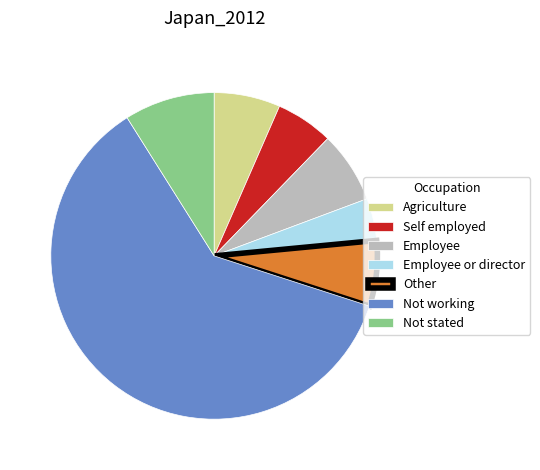

Which category has the biggest portion of the pie?

Not working